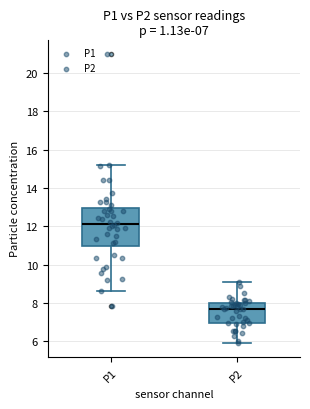

Which box has the highest median line?

P1